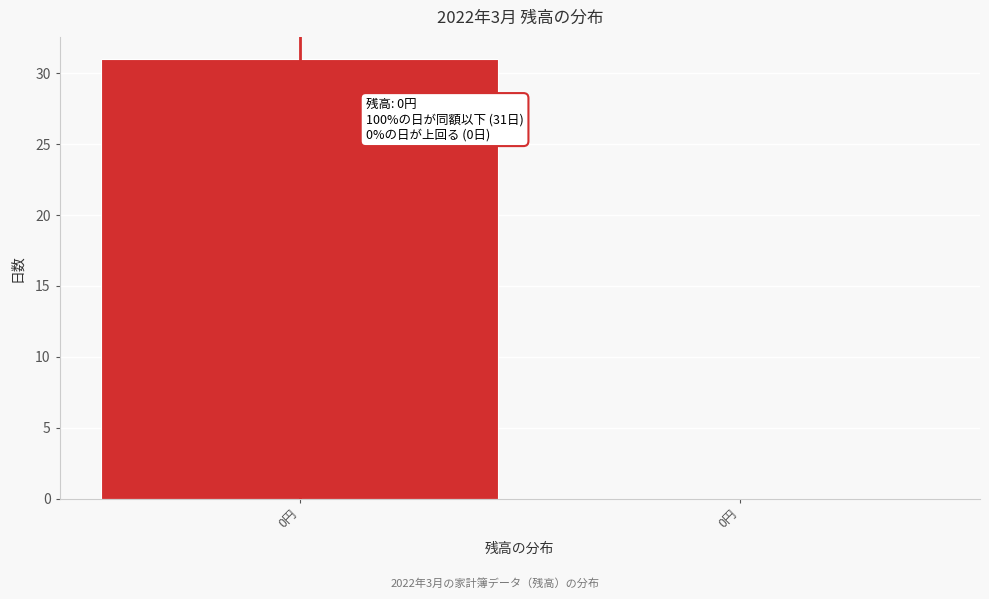

Are the bars horizontal?

No